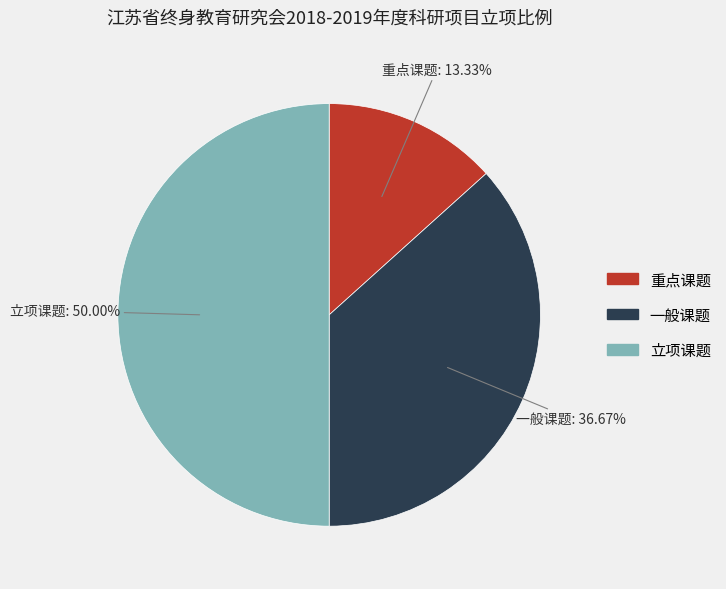

Count the number of slices in the pie.

3